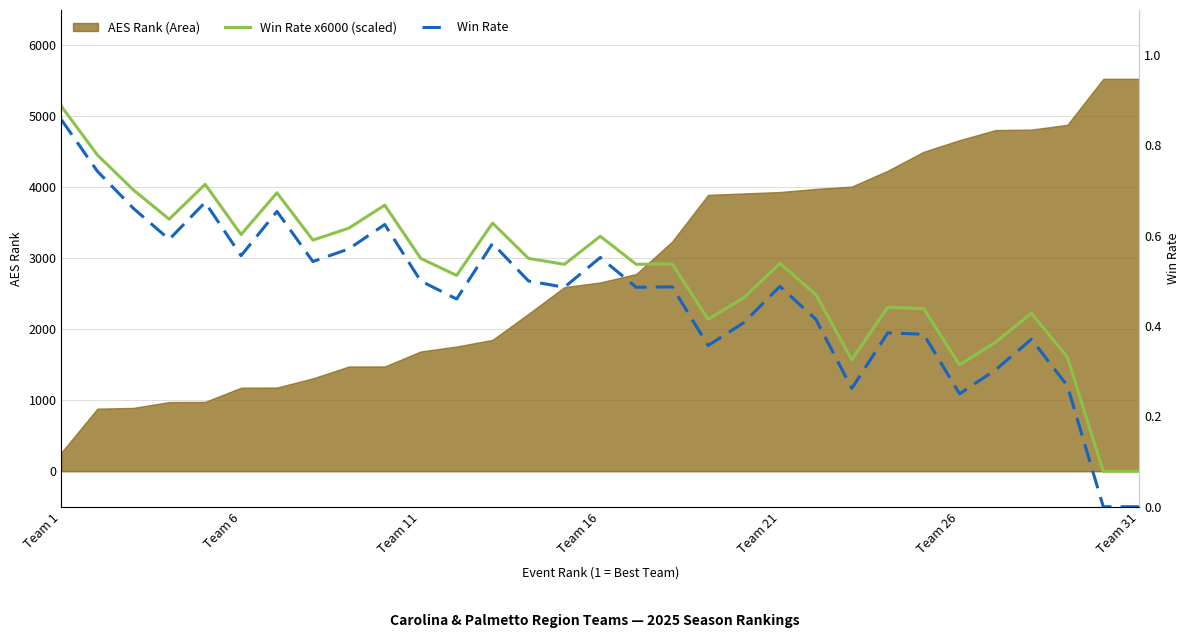

What is the average value of the Win Rate series?

0.5